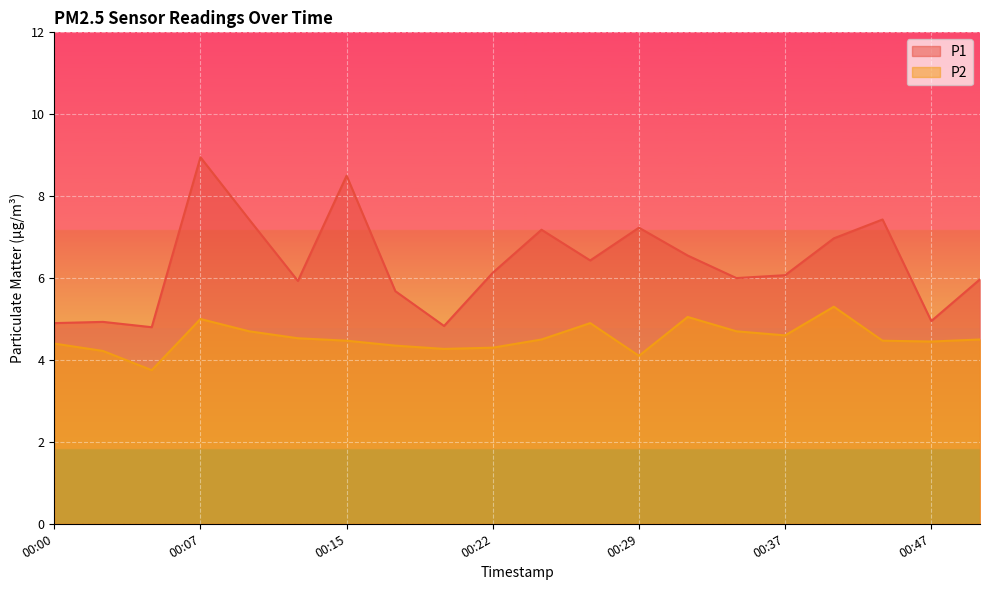

Reading left to right, list all the values displayed in this chart.

P1: 00:00=4.9	00:03=4.9	00:05=4.8	00:07=8.9	00:10=7.4	00:12=5.9	00:15=8.5	00:17=5.7	00:20=4.8	00:22=6.1	00:25=7.2	00:27=6.4	00:29=7.2	00:32=6.5	00:34=6.0	00:37=6.1	00:39=7.0	00:42=7.4	00:47=5.0	00:49=6.0
P2: 00:00=4.4	00:03=4.2	00:05=3.8	00:07=5.0	00:10=4.7	00:12=4.5	00:15=4.5	00:17=4.3	00:20=4.3	00:22=4.3	00:25=4.5	00:27=4.9	00:29=4.1	00:32=5.0	00:34=4.7	00:37=4.6	00:39=5.3	00:42=4.5	00:47=4.5	00:49=4.5